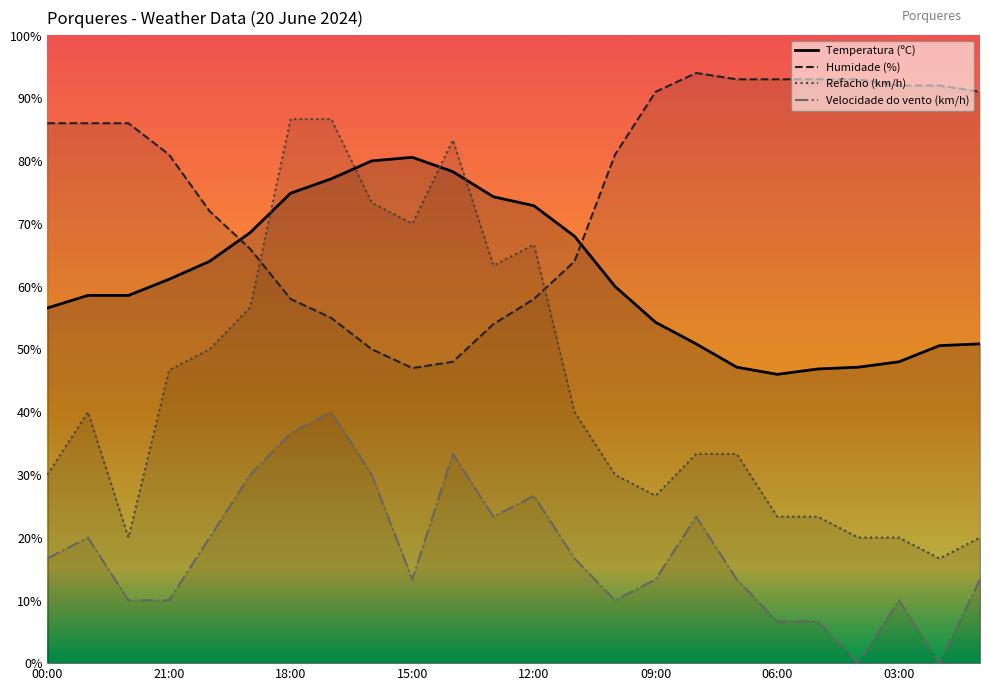

At which category does Temperatura (ºC) reach its first local valley?

06:00